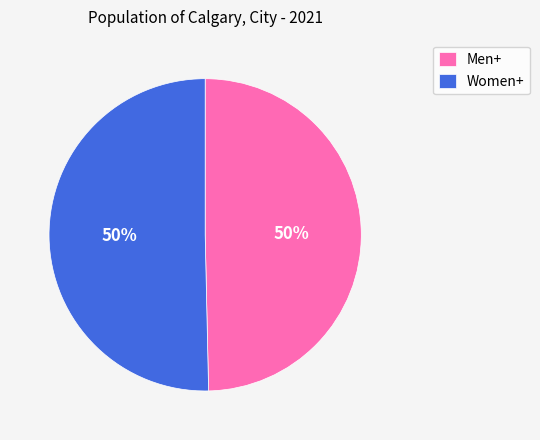

To the nearest percent, what is the average slice percentage?

50%